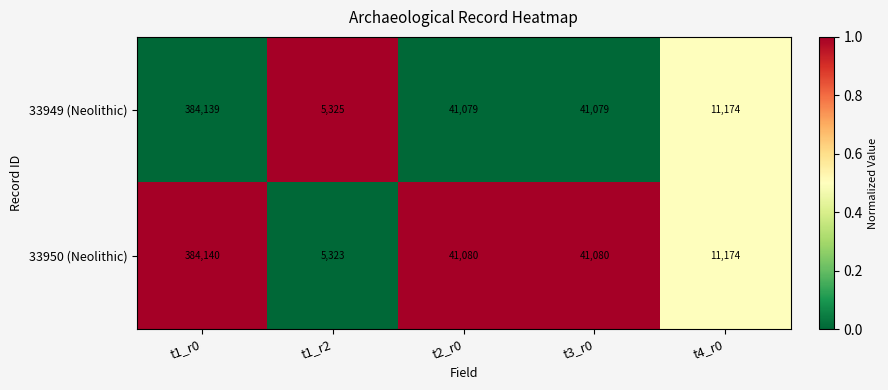

At which label does 33949 (Neolithic) first exceed 41079?

t1_r0